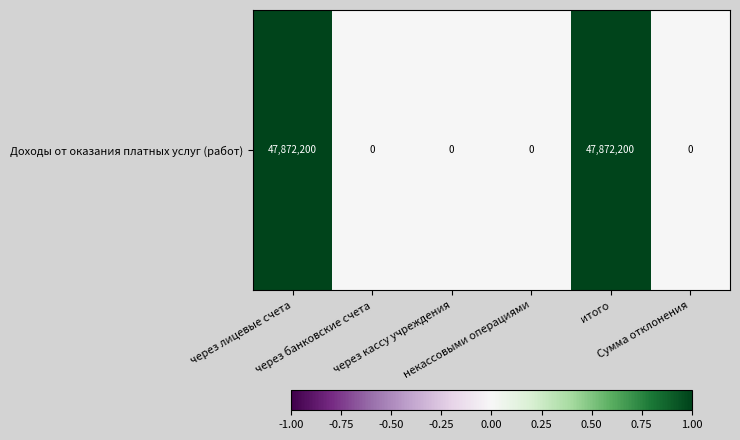

Rank the categories by value from lowest to highest.

через банковские счета, через кассу учреждения, некассовыми операциями, Сумма отклонения, через лицевые счета, итого